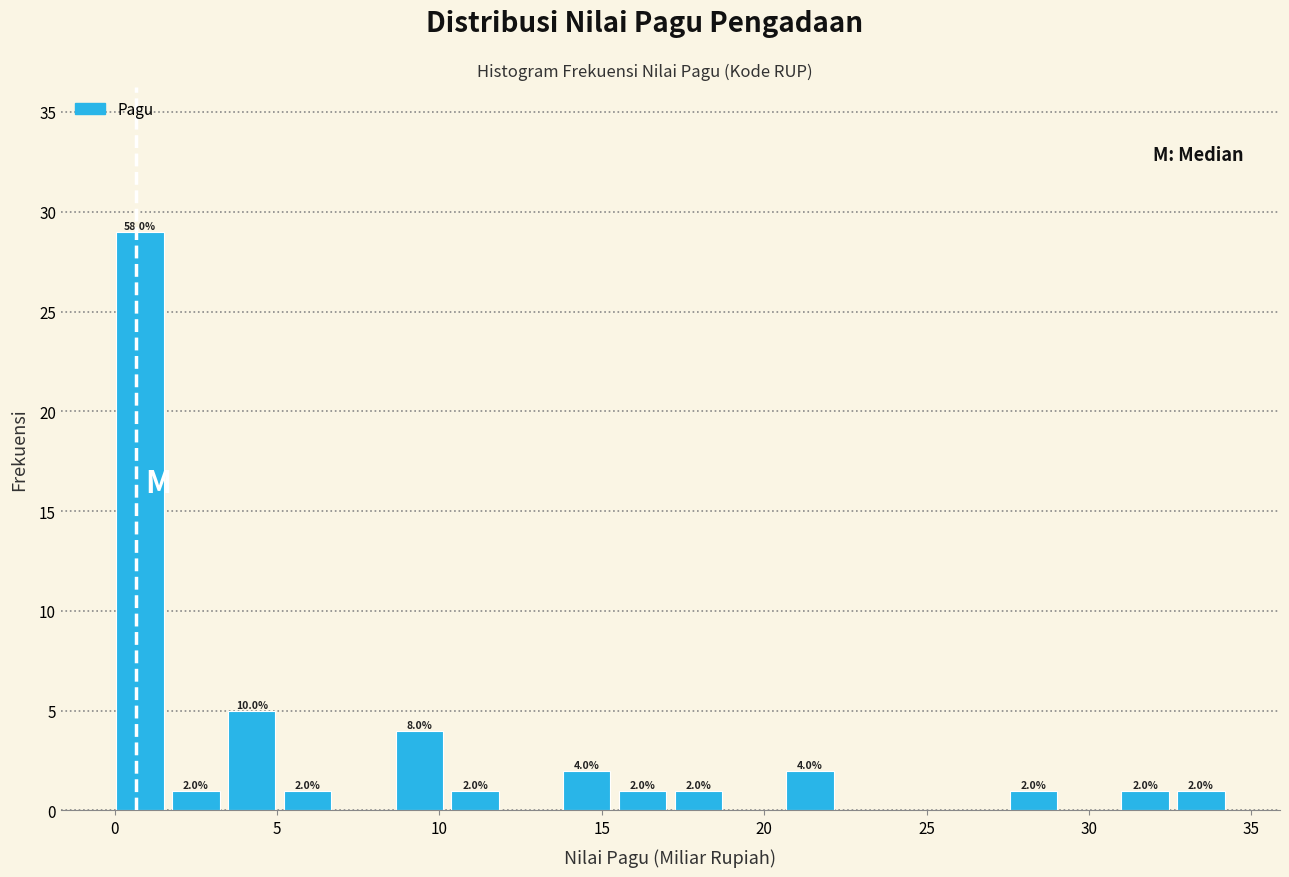

Read against the x-axis, roughly where is the centre of the tallest bar?

1.0